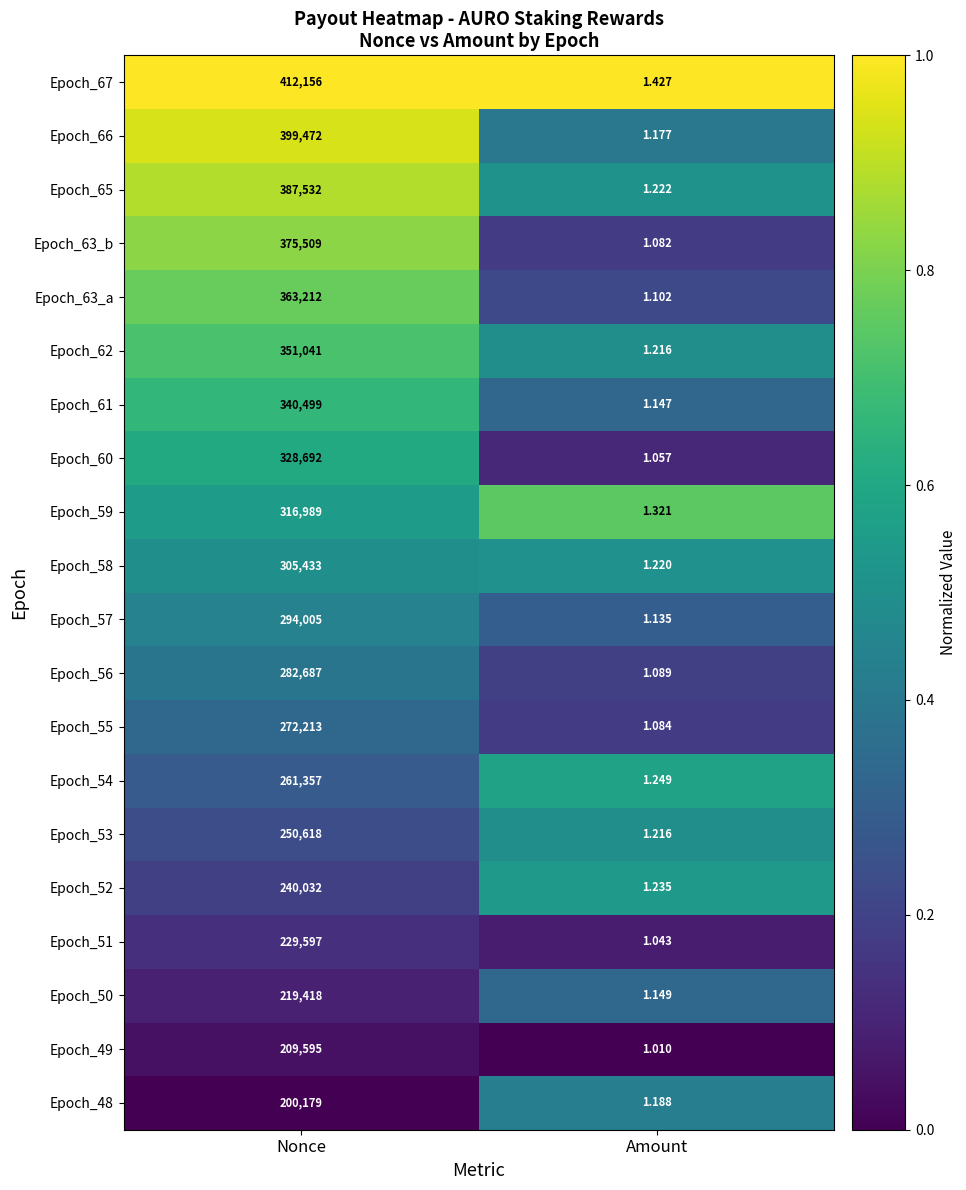

Rank the categories by Epoch_66 value from highest to lowest.

Nonce, Amount